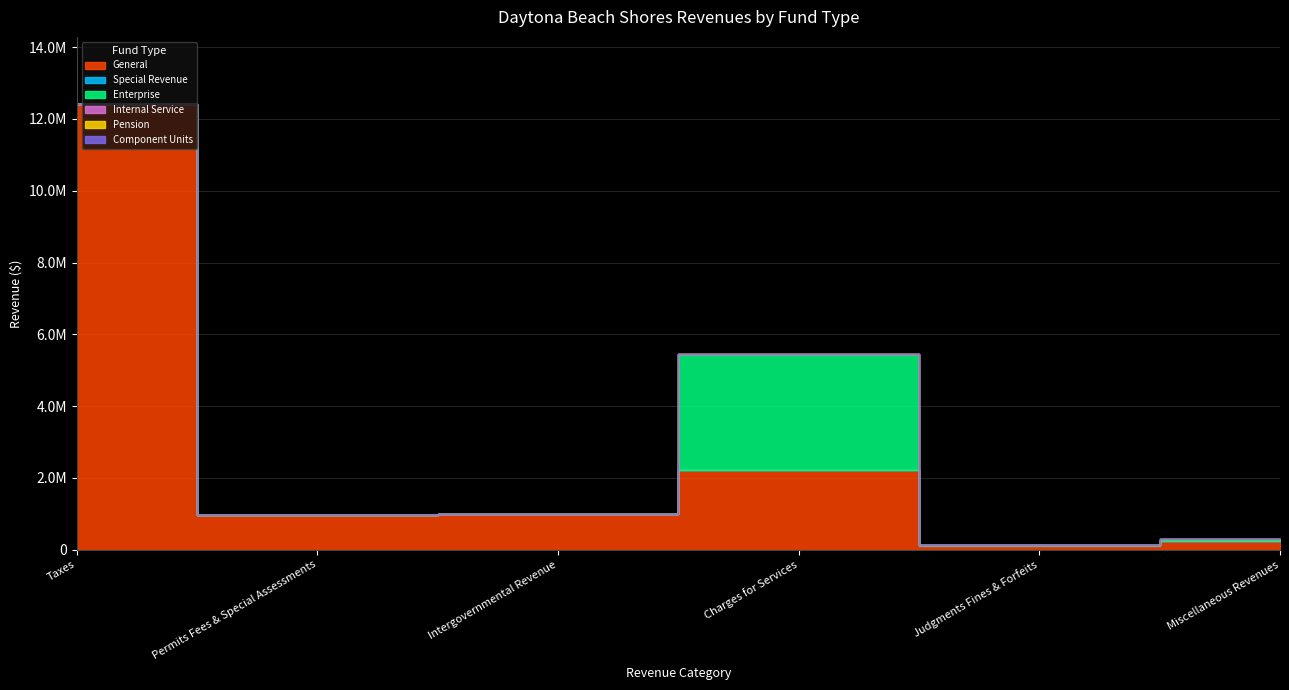

How many lines are shown in the chart?

6